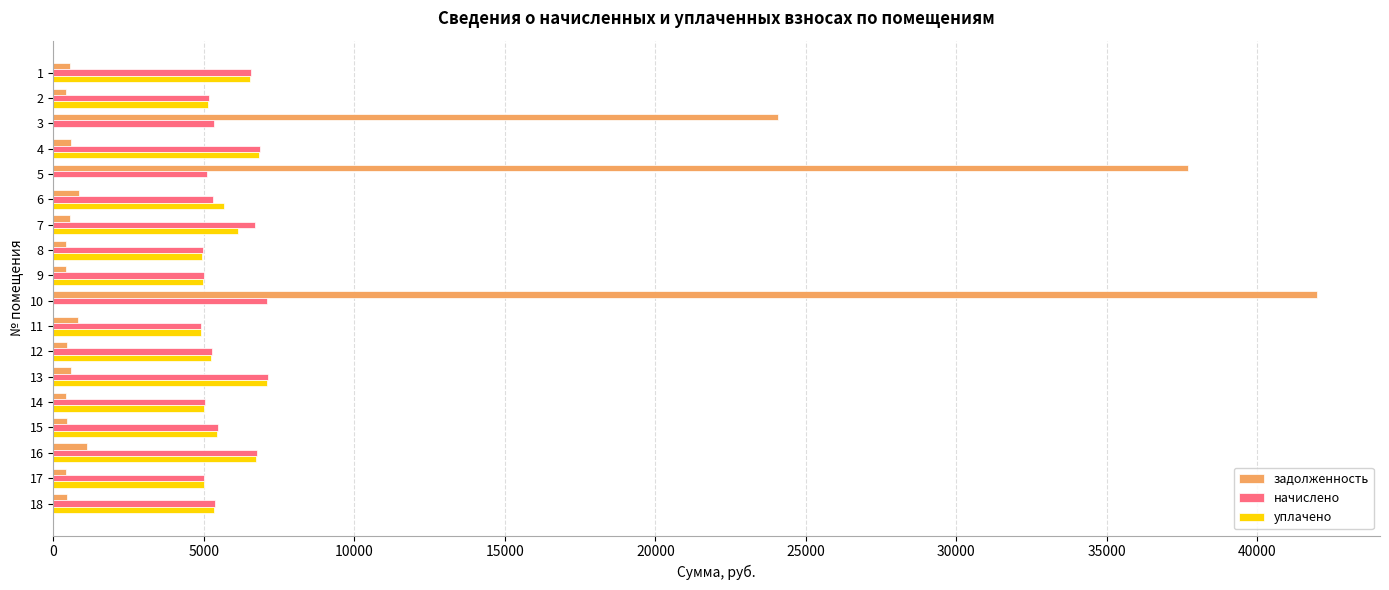

What is the maximum value for начислено?

7140.2